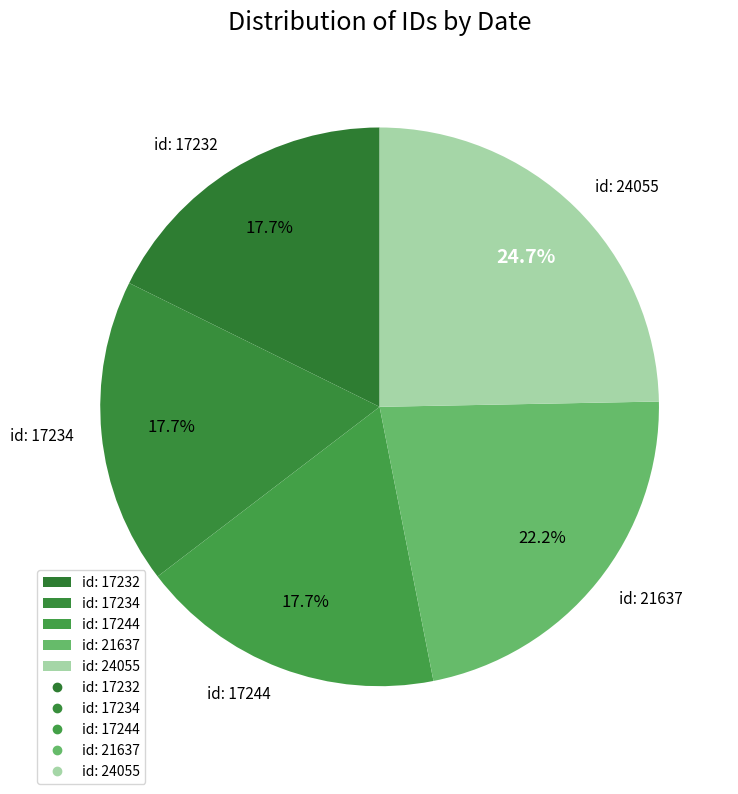

Is id: 17244 the majority of the pie?

No